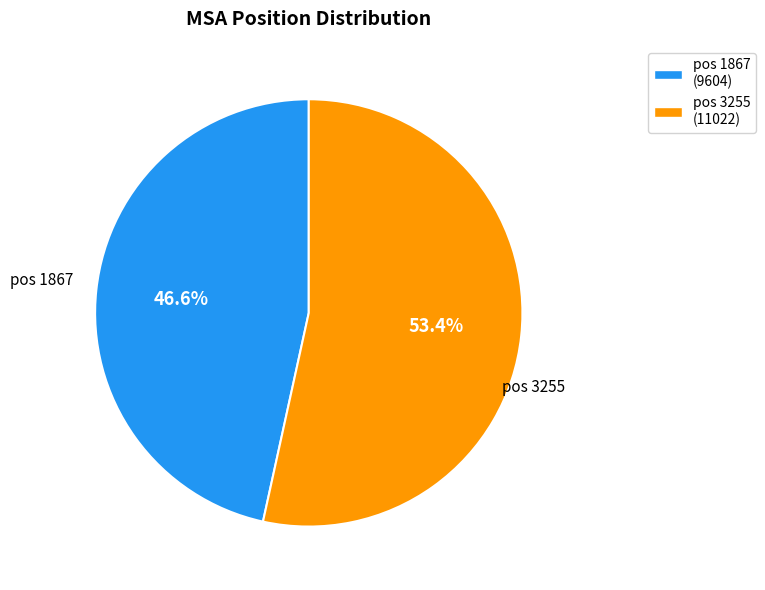

Which category has the biggest portion of the pie?

pos 3255 (11022)